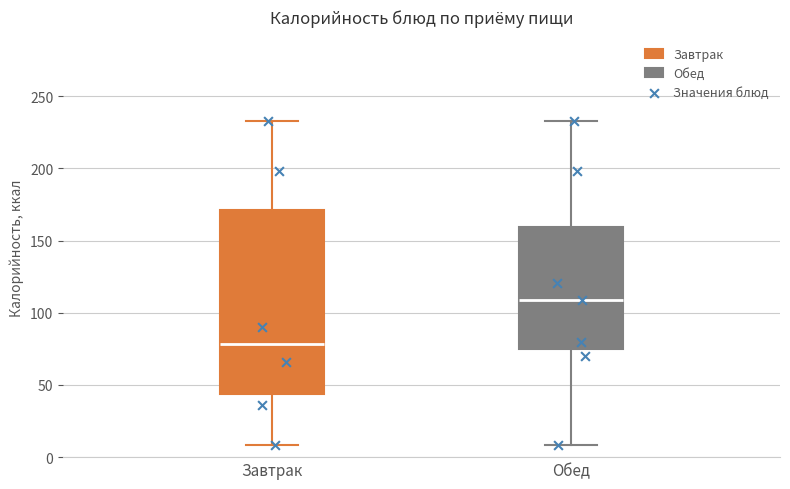

Which box has the highest median line?

Обед